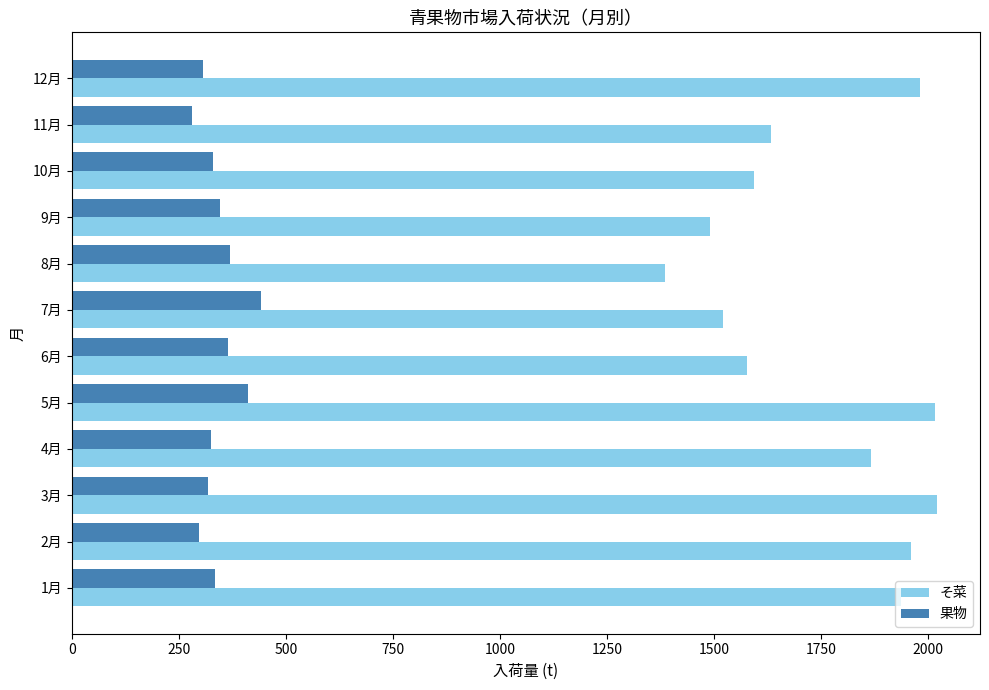

Is the value of 果物 at 6月 greater than the value of そ菜 at 2月?

No